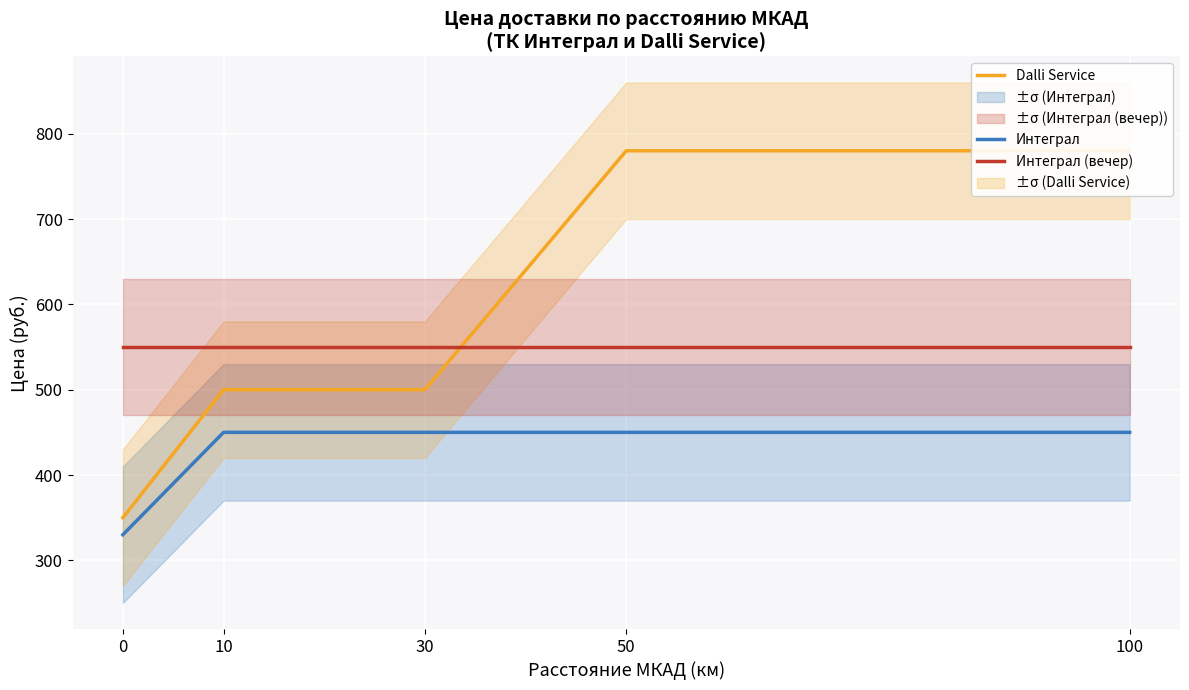

Rank the series by their average value, from lowest to highest.

Интеграл, Интеграл (вечер), Dalli Service